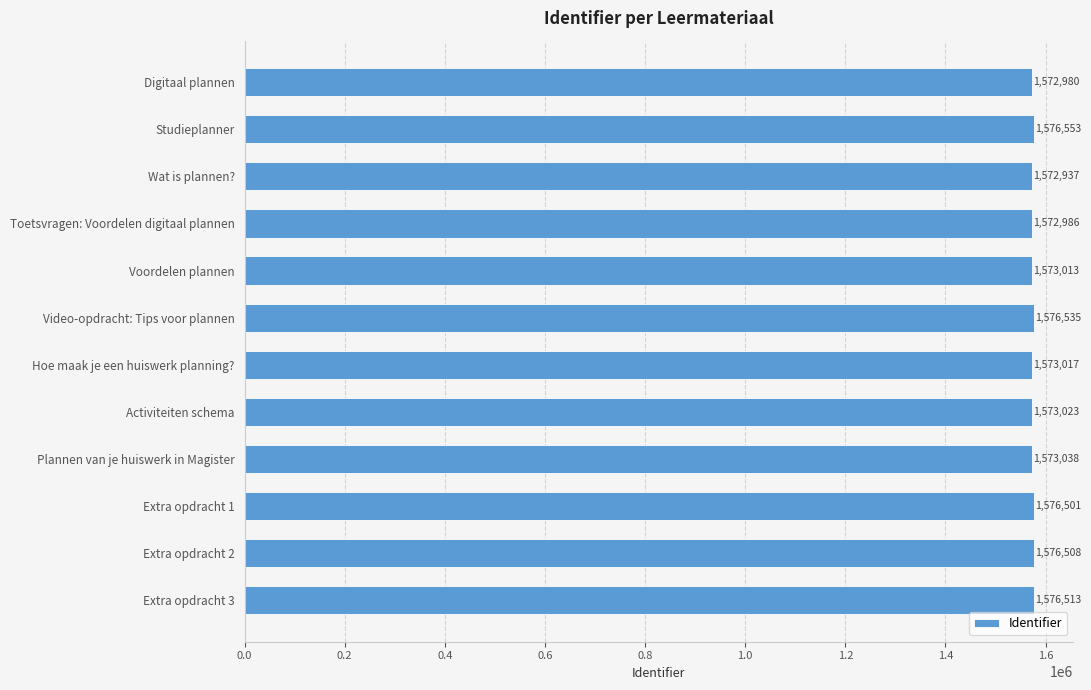

List the labels in order of value, largest first.

Studieplanner, Video-opdracht: Tips voor plannen, Extra opdracht 3, Extra opdracht 2, Extra opdracht 1, Plannen van je huiswerk in Magister, Activiteiten schema, Hoe maak je een huiswerk planning?, Voordelen plannen, Toetsvragen: Voordelen digitaal plannen, Digitaal plannen, Wat is plannen?